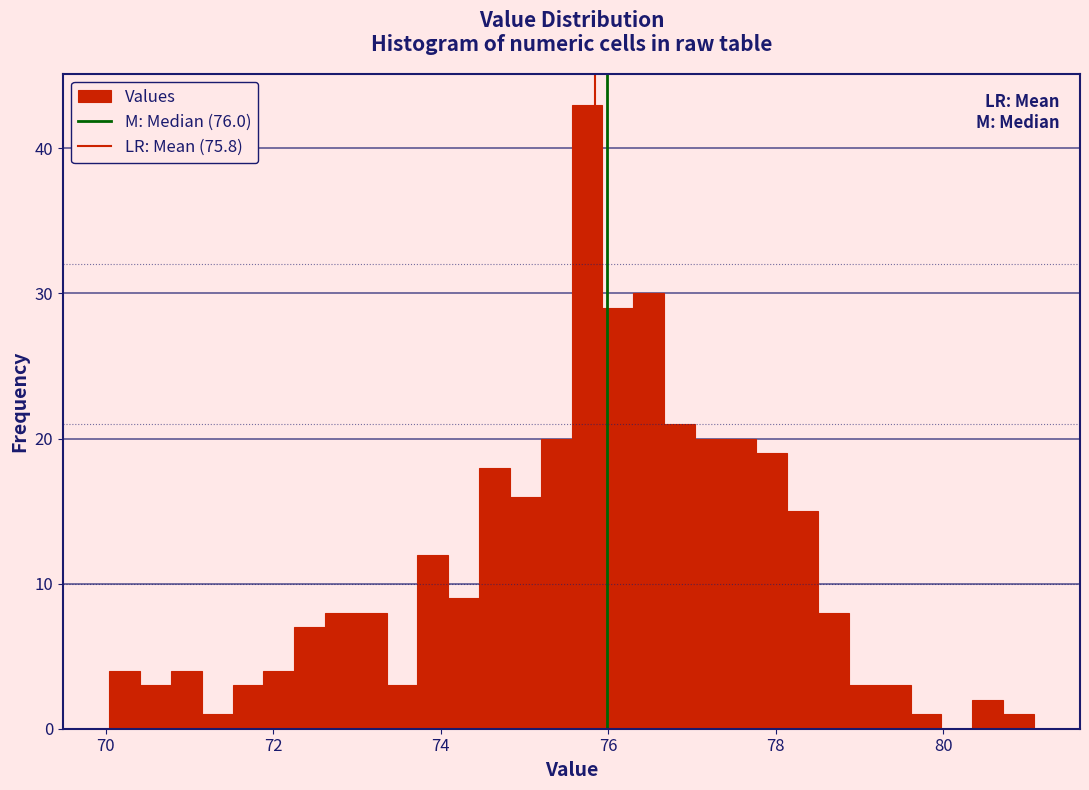

Read against the x-axis, roughly where is the centre of the tallest bar?

75.8